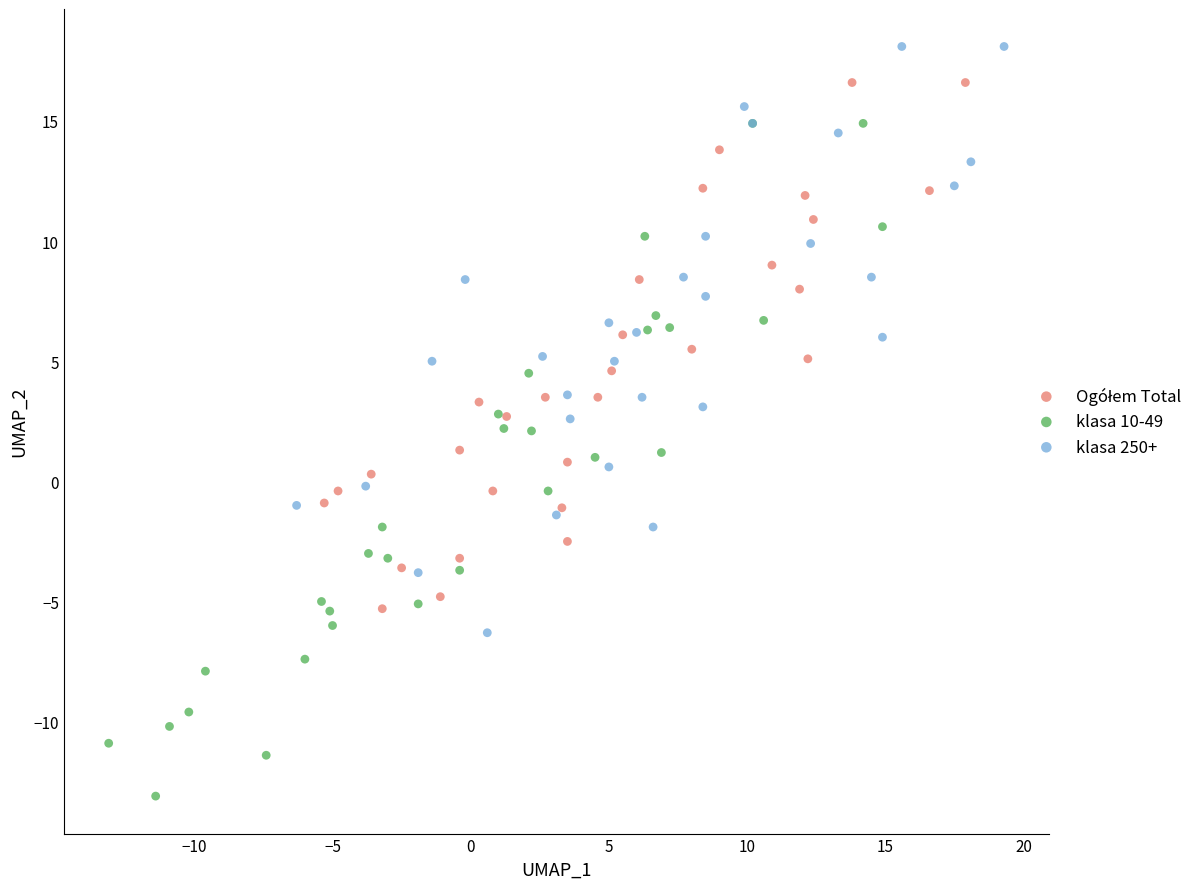

Which series reaches the minimum Y coordinate?

klasa 10-49